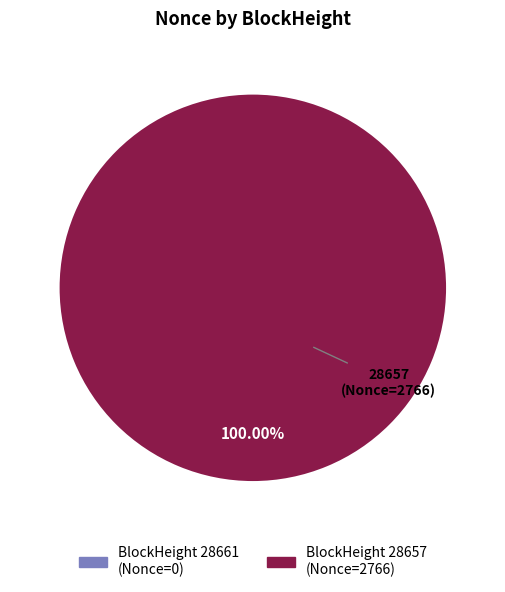

To the nearest percent, what is the difference between the 28657 and 28661 slice percentages?

100%